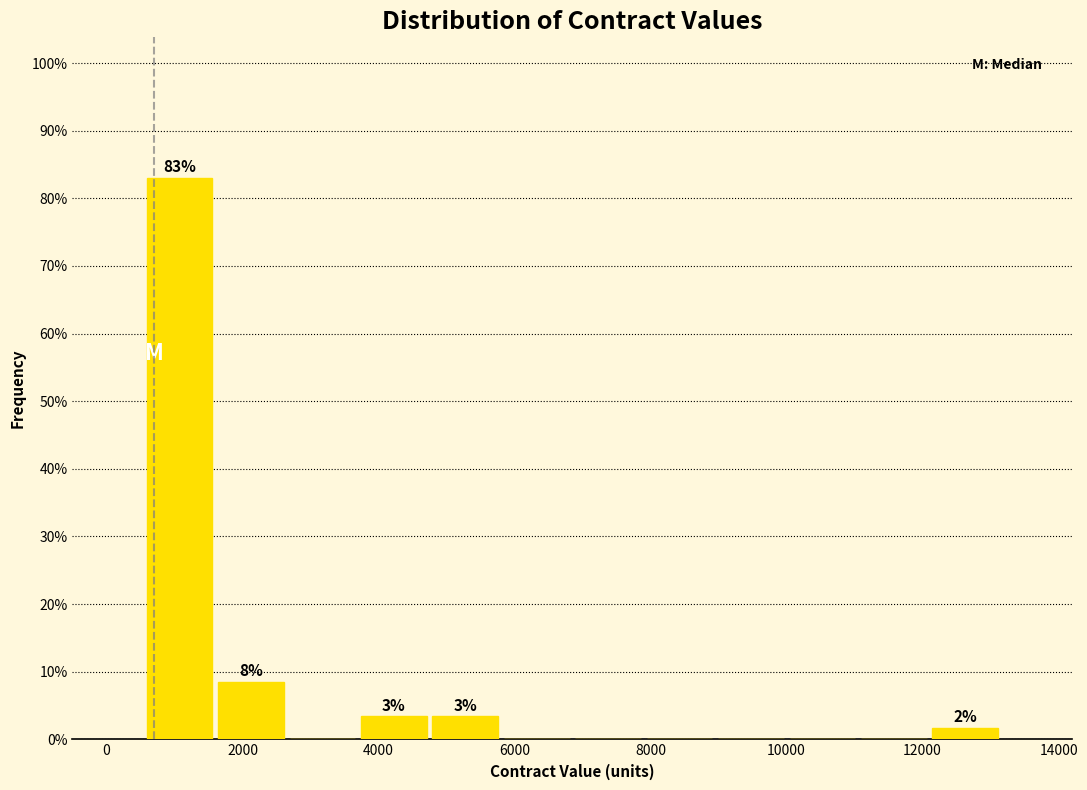

Which range on the x-axis has the tallest bar?

600 to 1600